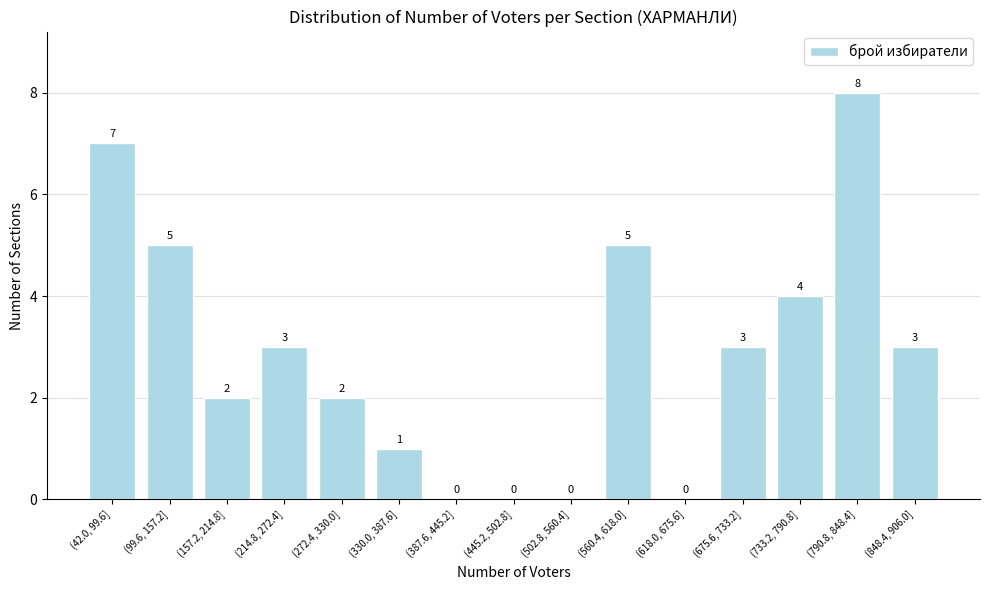

Reading left to right, transcribe all the data shown in this chart.

(42.0, 99.6]=7	(99.6, 157.2]=5	(157.2, 214.8]=2	(214.8, 272.4]=3	(272.4, 330.0]=2	(330.0, 387.6]=1	(387.6, 445.2]=0	(445.2, 502.8]=0	(502.8, 560.4]=0	(560.4, 618.0]=5	(618.0, 675.6]=0	(675.6, 733.2]=3	(733.2, 790.8]=4	(790.8, 848.4]=8	(848.4, 906.0]=3